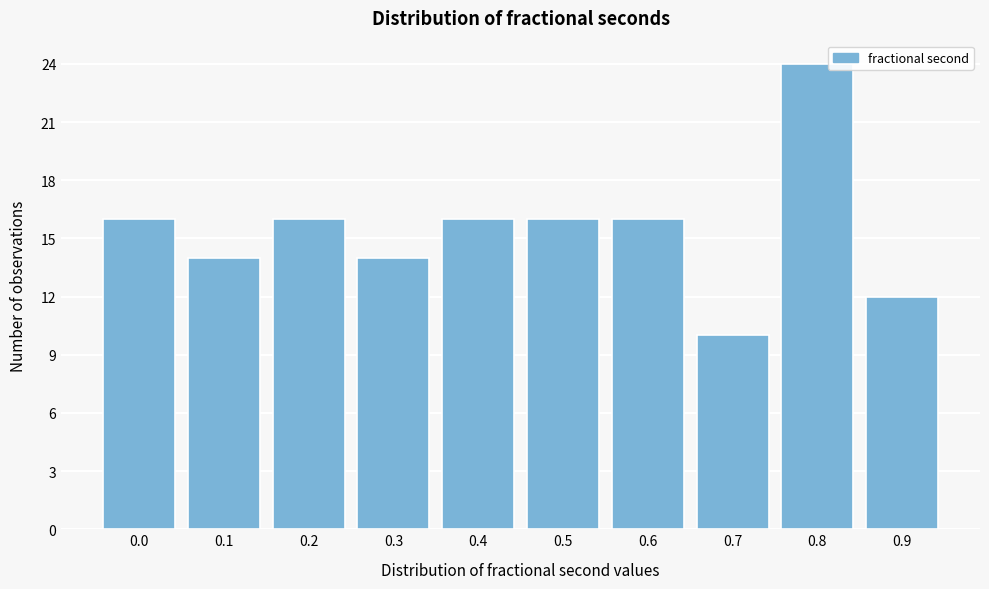

Reading left to right, transcribe all the data shown in this chart.

16	14	16	14	16	16	16	10	24	12